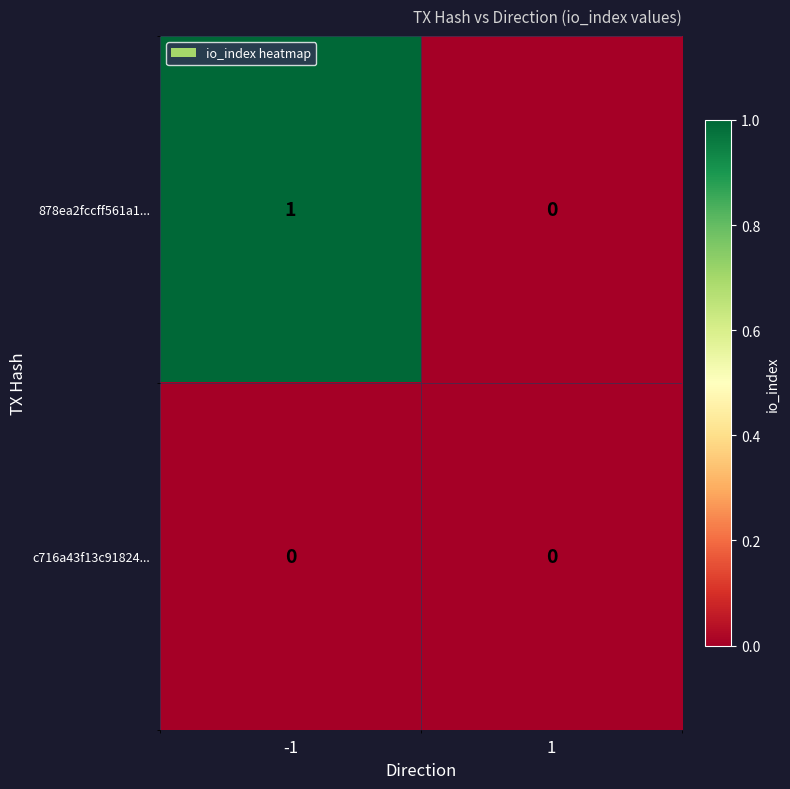

Reading left to right, what are all the values shown in this chart?

878ea2fccff561a1...: -1=1	1=0
c716a43f13c91824...: -1=0	1=0